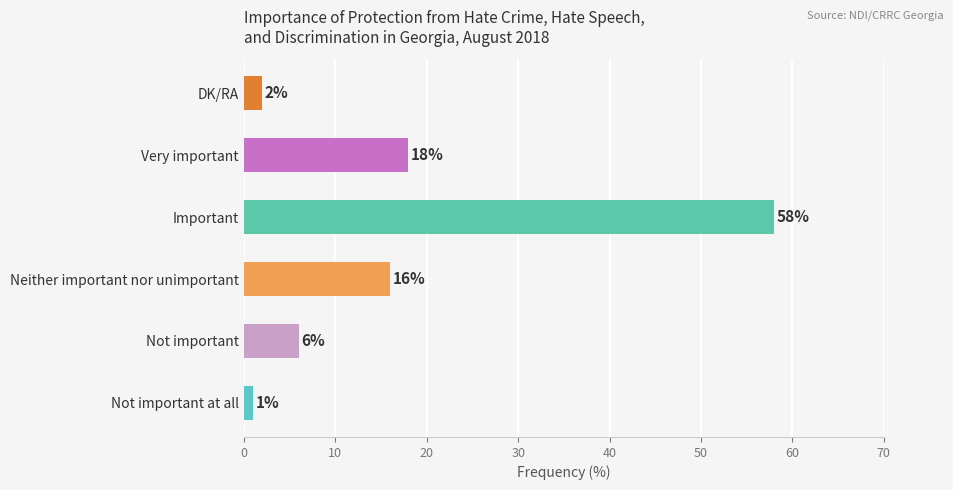

How many data points are less than 16?

3